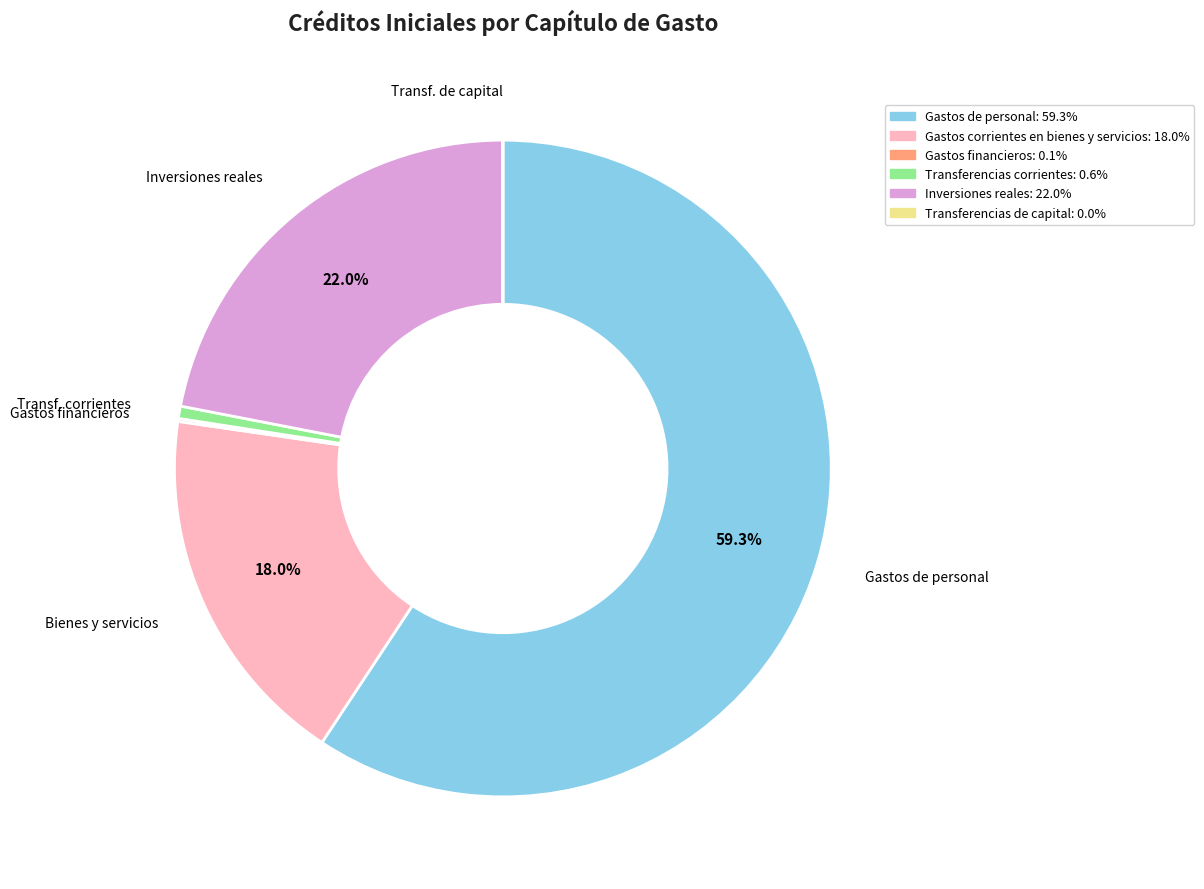

Do Transferencias corrientes and Gastos corrientes en bienes y servicios together represent more than half of the pie?

No